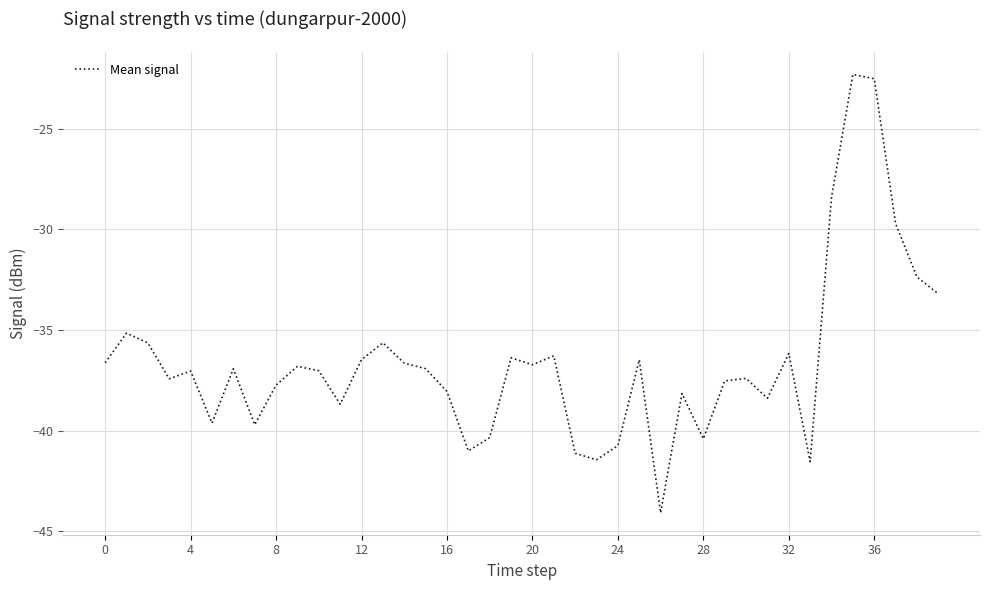

What is the difference between the maximum and minimum values?

21.8